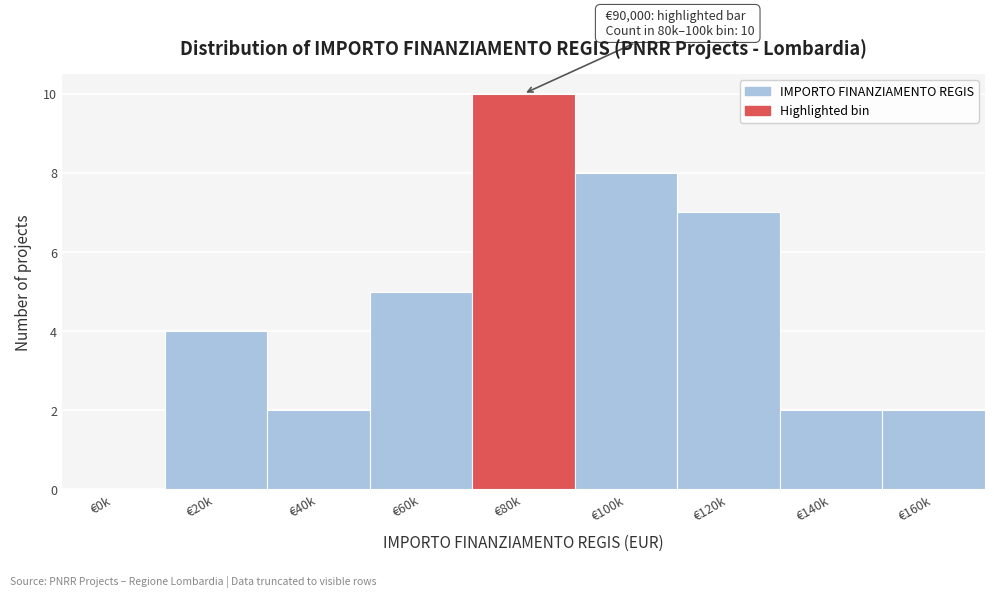

Reading left to right, list all the values displayed in this chart.

€0k=0	€20k=4	€40k=2	€60k=5	€80k=10	€100k=8	€120k=7	€140k=2	€160k=2